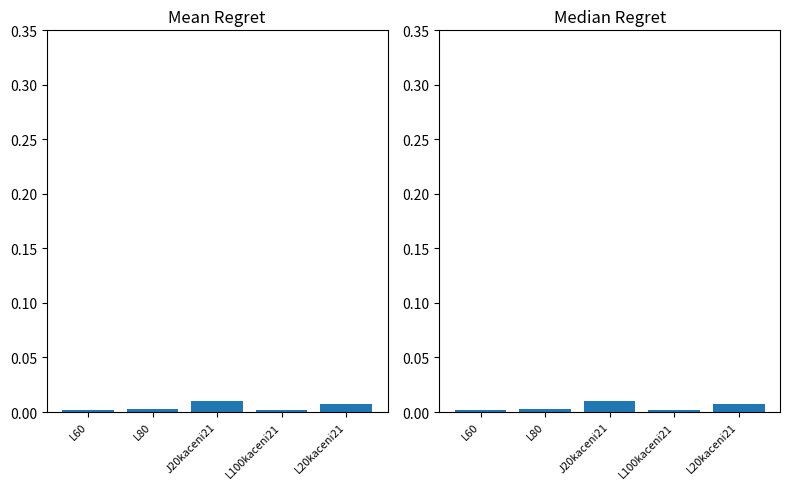

What is the label of the 4th bar from the right?

L80